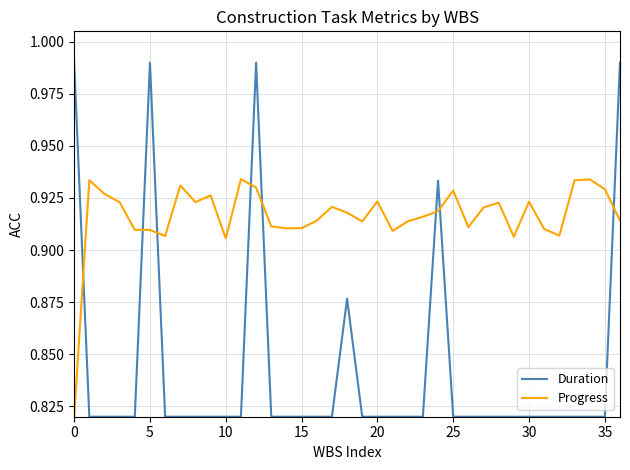

Which series has the largest total across all categories?

Progress